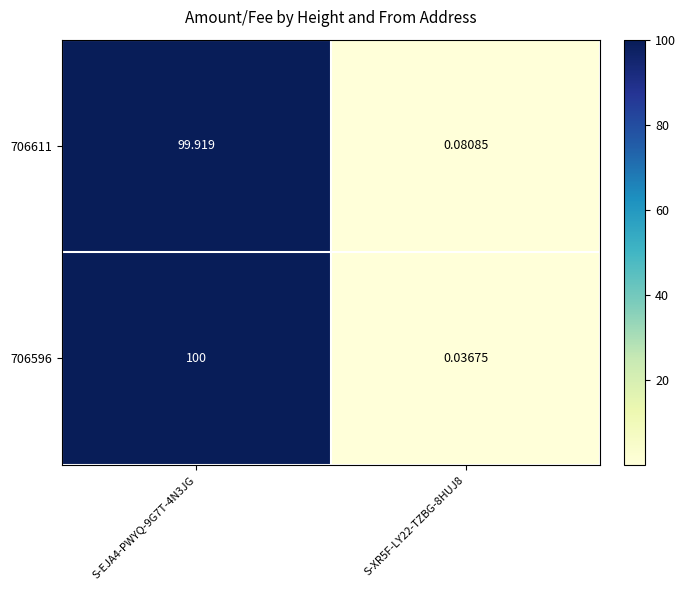

How many series are shown in this chart?

2